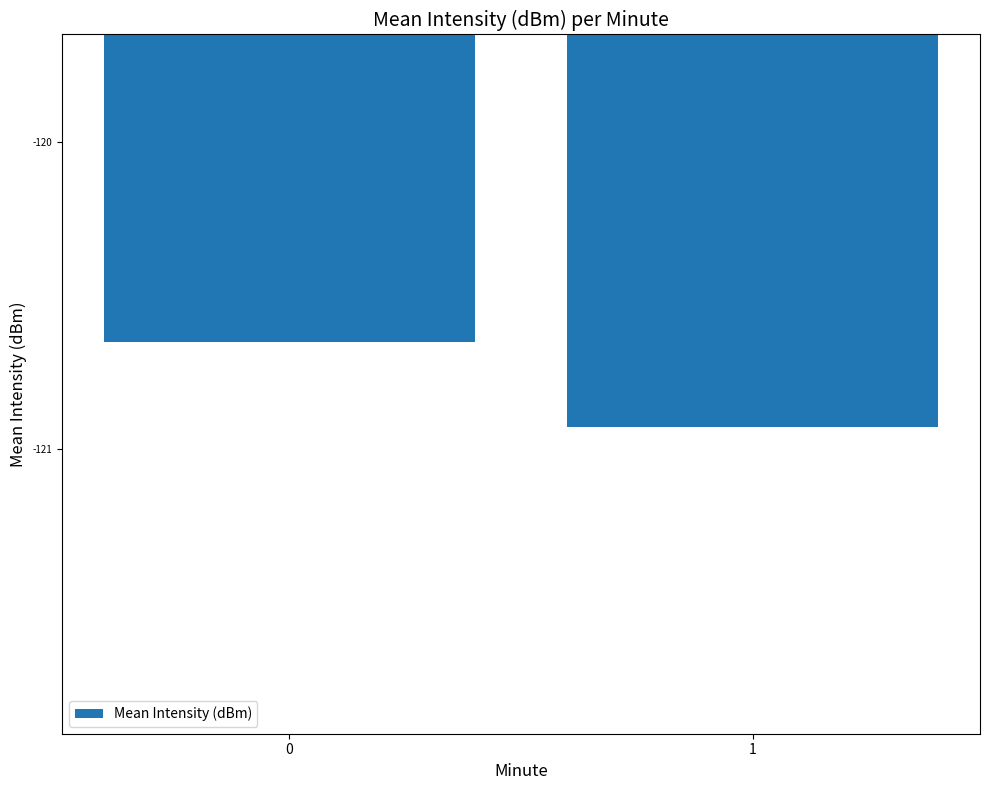

The chart shows a value of -28.7 at 0. True or false?

False